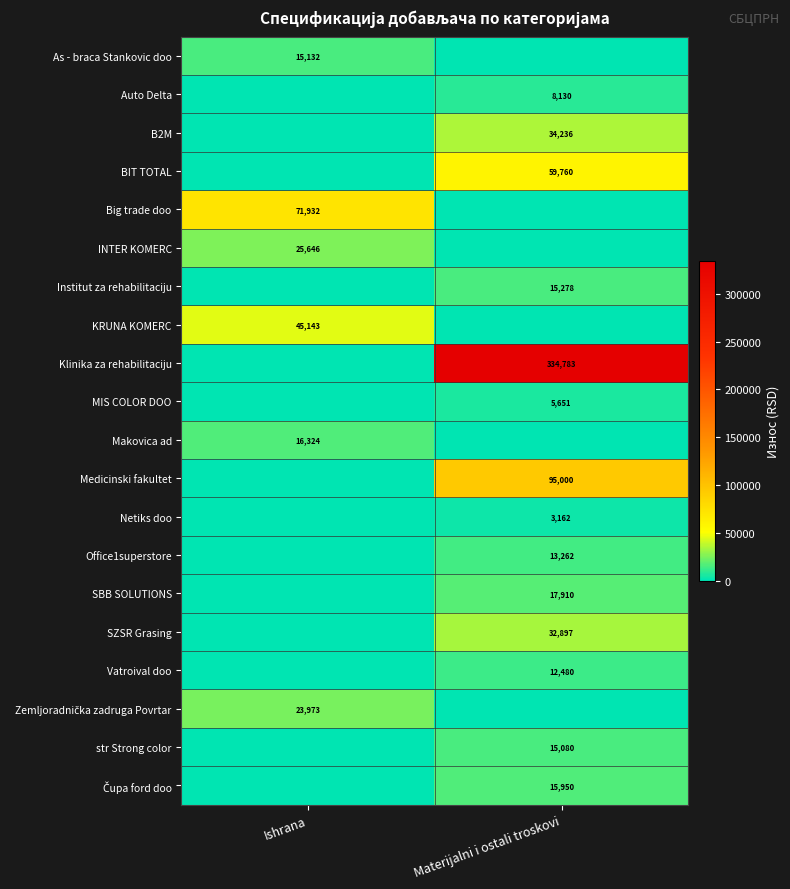

At which category is the sum across all series the highest?

Materijalni i ostali troskovi